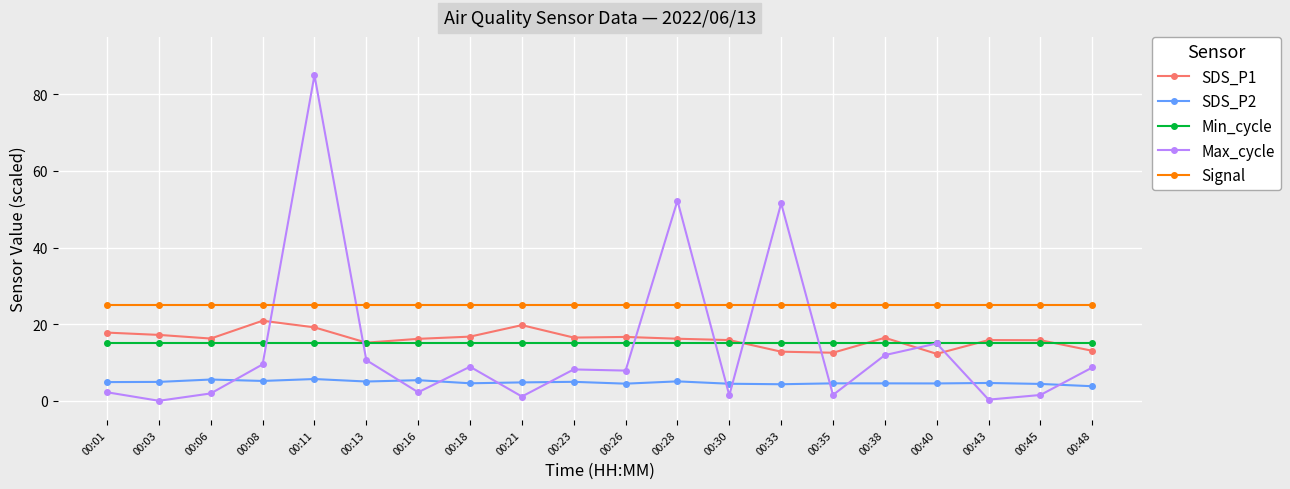

What is the total value across all series at 00:48?

65.5